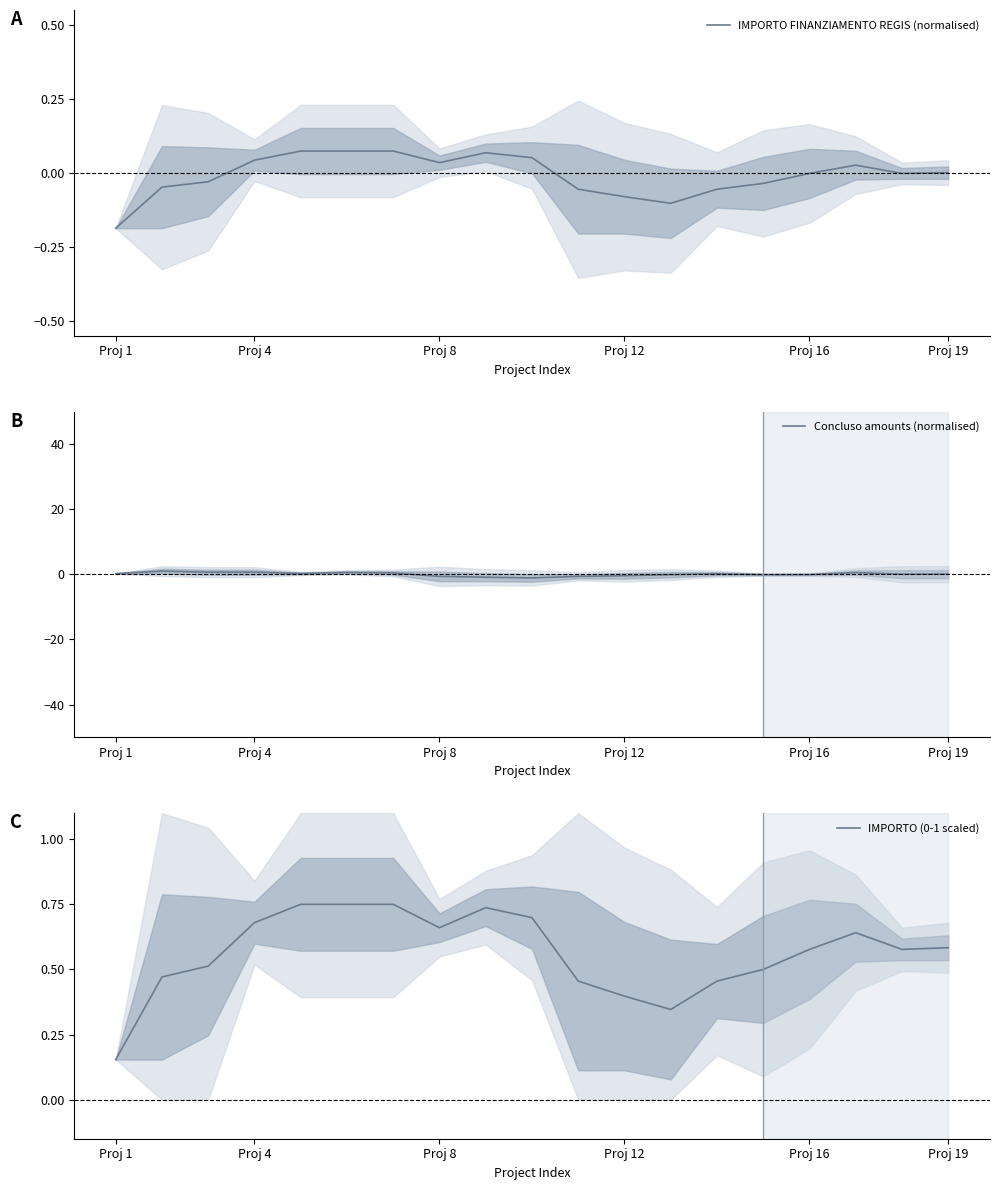

At which label does IMPORTO FINANZIAMENTO REGIS (normalised) reach its minimum?

Proj 1